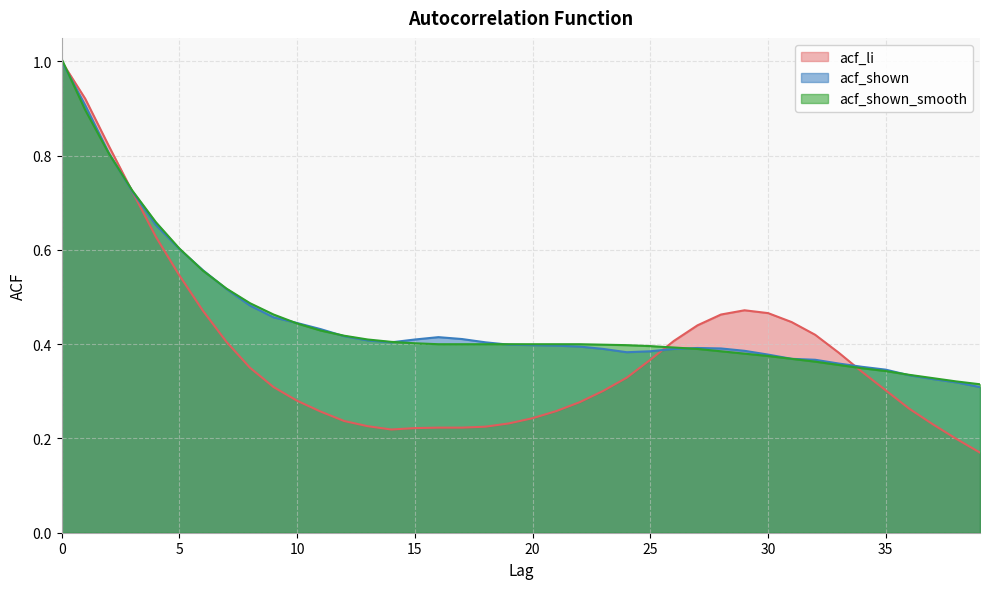

How many times do acf_shown and acf_shown_smooth cross each other?

10